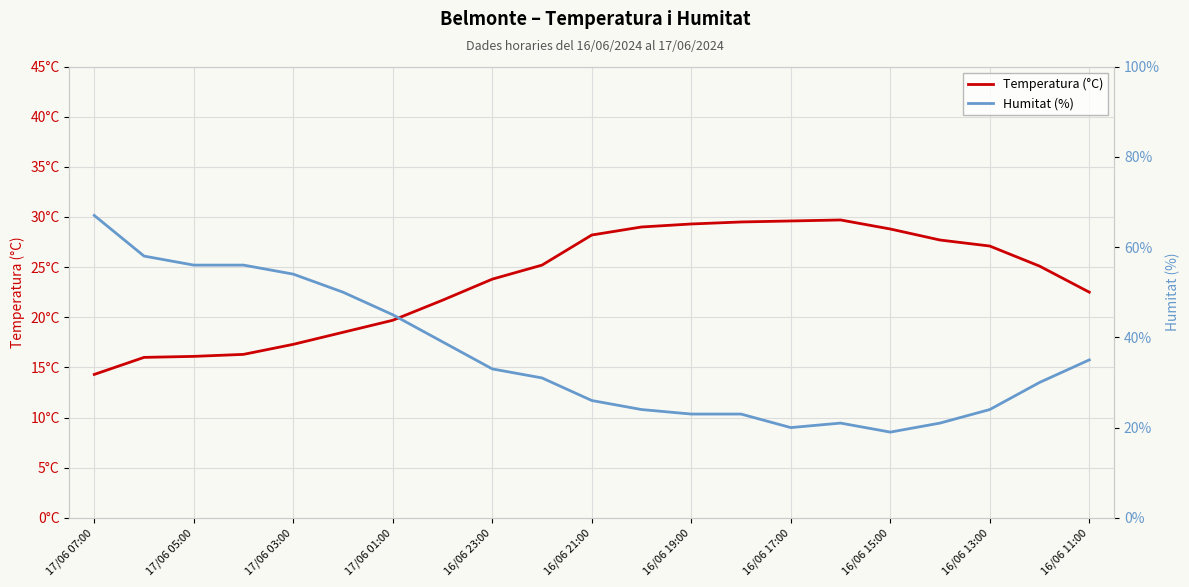

What is the value of the Temperatura (°C) point at the 18th from the left?

27.7